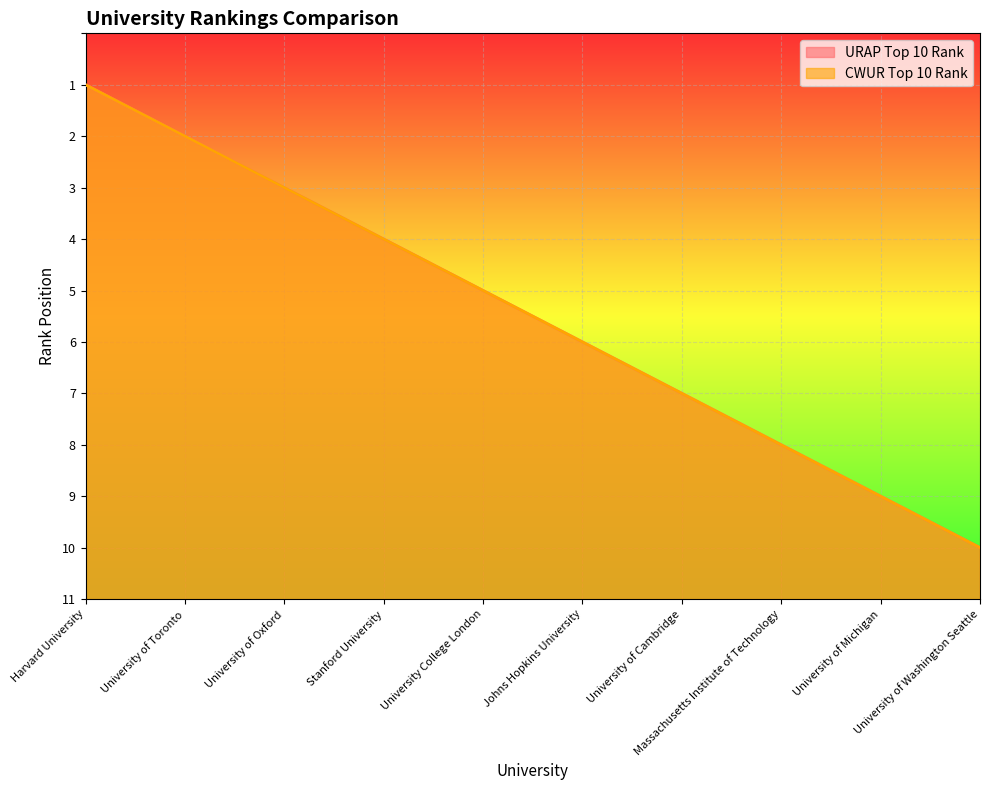

Which has a higher value, University of Oxford or Stanford University?

University of Oxford